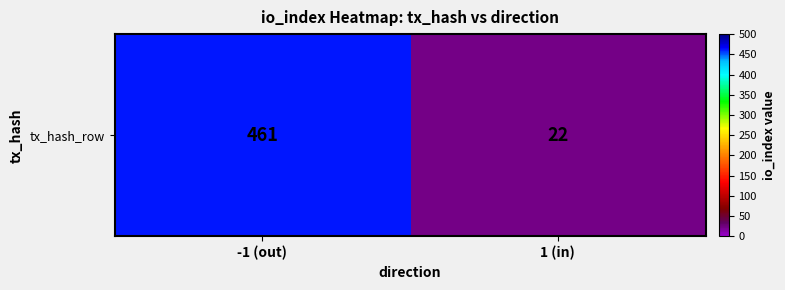

What is the change in value from -1 (out) to 1 (in)?

-439